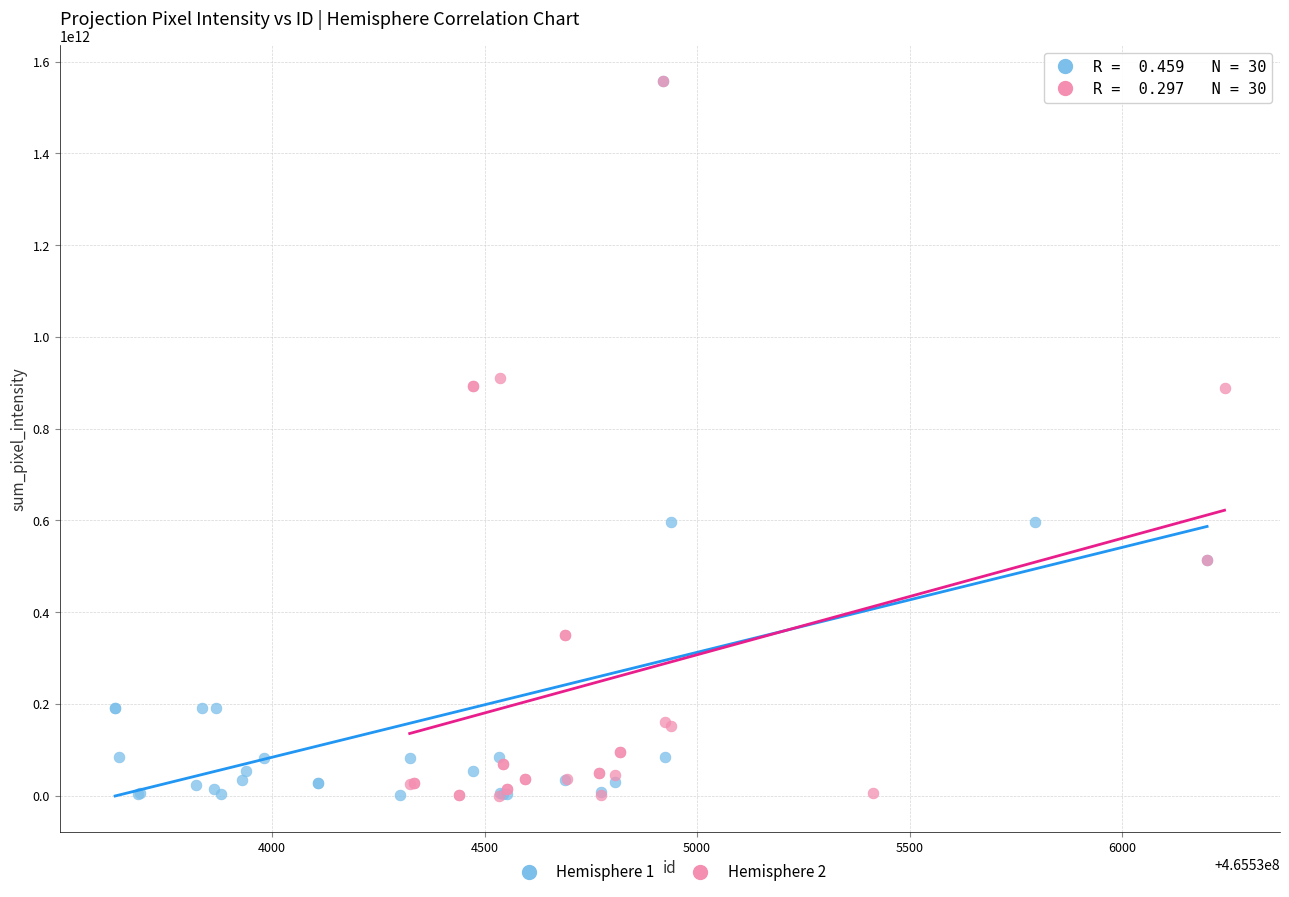

Which series has the largest Y range (max minus min)?

Hemisphere 2